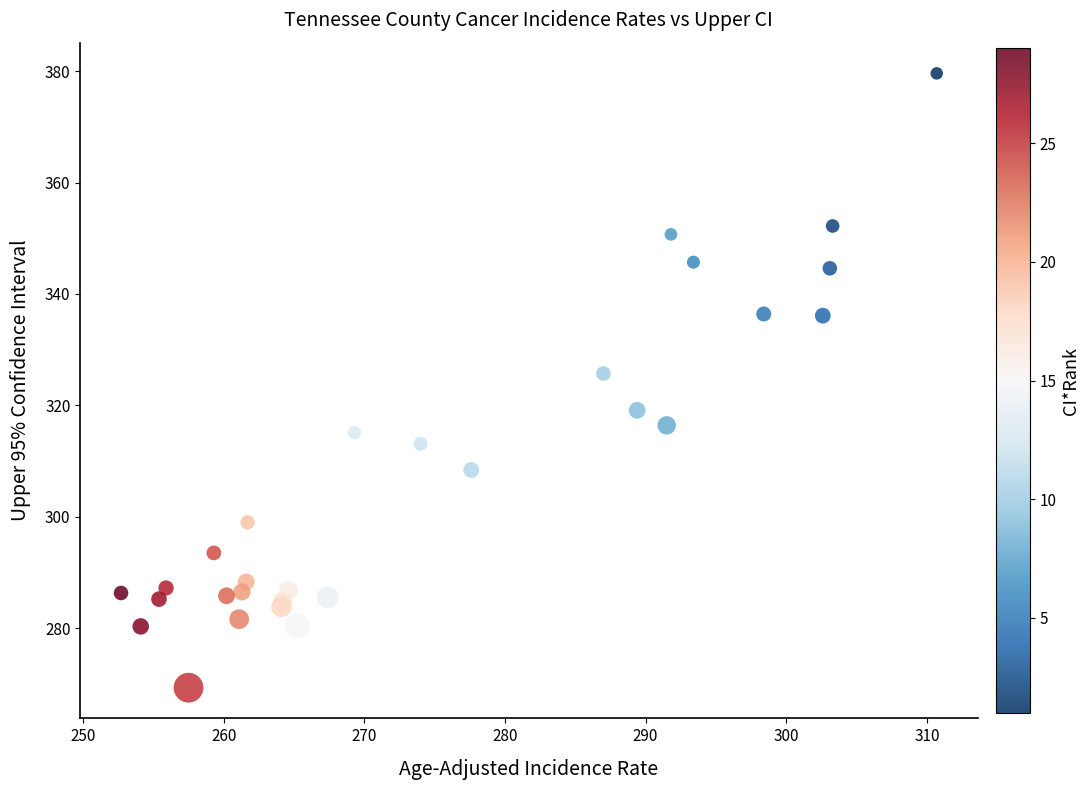

What Y value in the scatter plot is closest to 324?

325.7